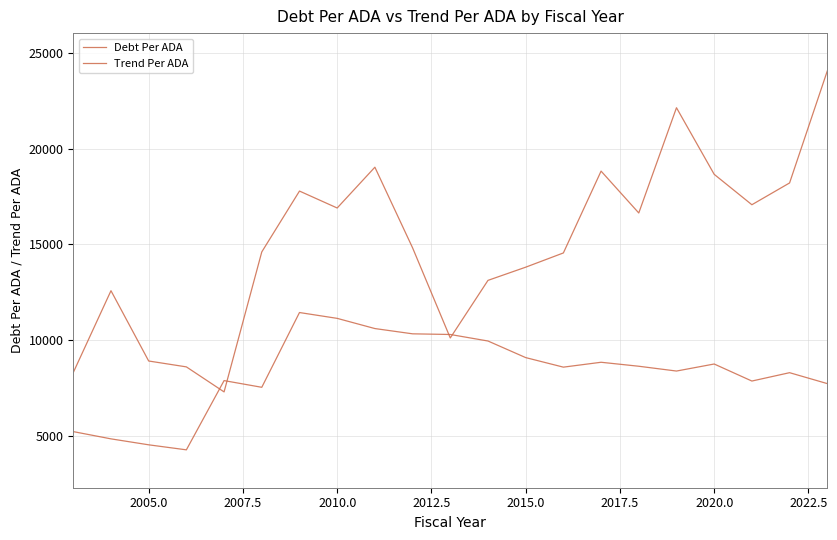

Reading right to left, transcribe all the data shown in this chart.

Debt Per ADA: 7745.5	8314.7	7878.8	8767.4	8400.2	8650.6	8858.1	8603.7	9101.5	9966.6	10306.7	10341.0	10616.1	11147.4	11451.5	7552.7	7901.7	4291.4	4553.3	4863.7	5242.1
Trend Per ADA: 24047.1	18209.7	17073.1	18659.0	22131.5	16642.9	18826.4	14559.1	13816.0	13128.5	10125.3	14825.9	19030.0	16902.9	17785.9	14612.4	7312.2	8617.5	8923.9	12589.7	8322.9